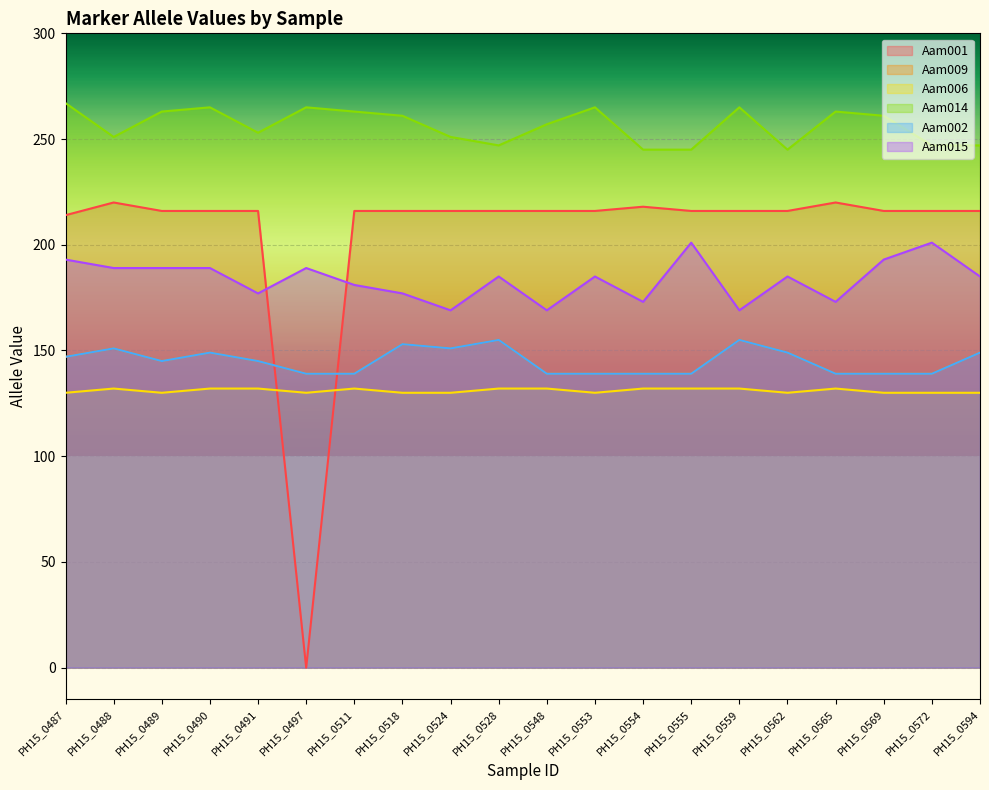

What is the value of the Aam009 point at the 6th from the left?

139